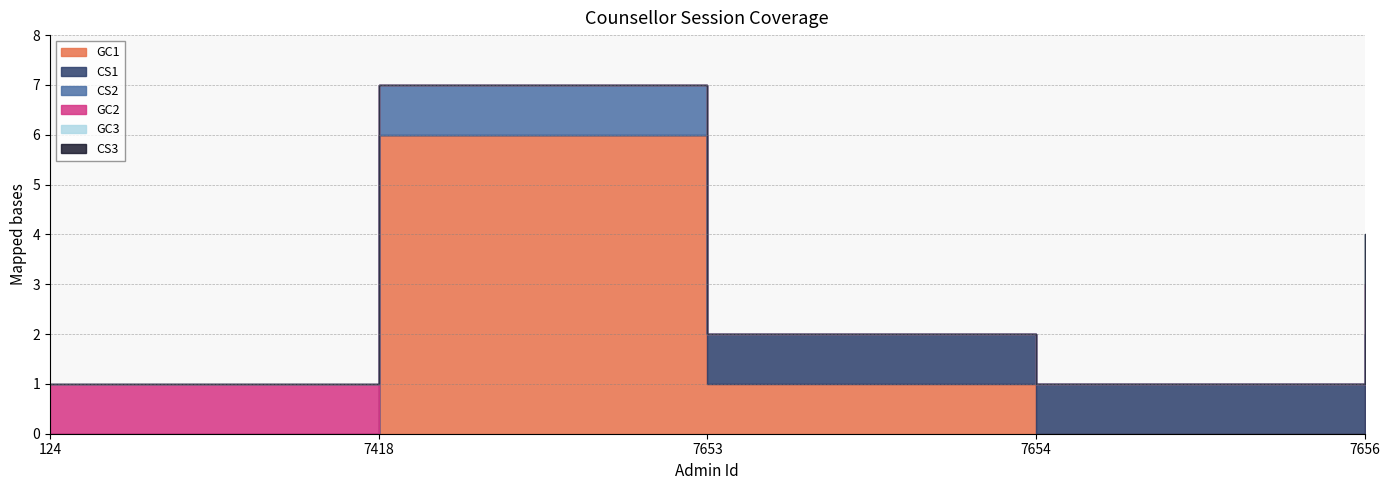

Rank the categories by GC1 value from highest to lowest.

7418, 7653, 7656, 124, 7654